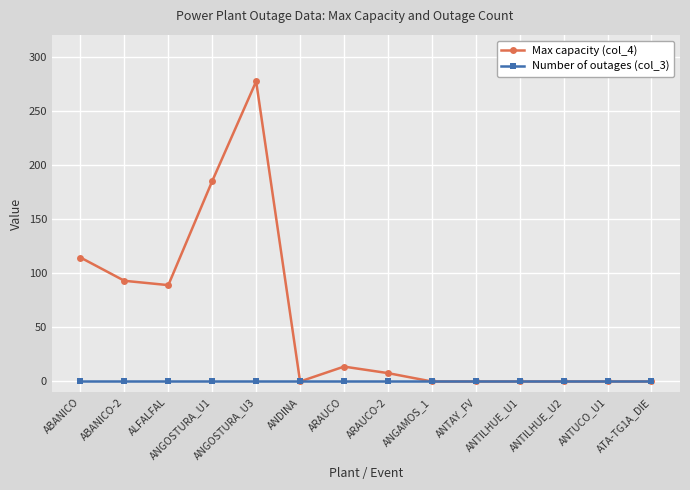

Is it true that Max capacity (col_4) equals 114.5 at ABANICO?

True